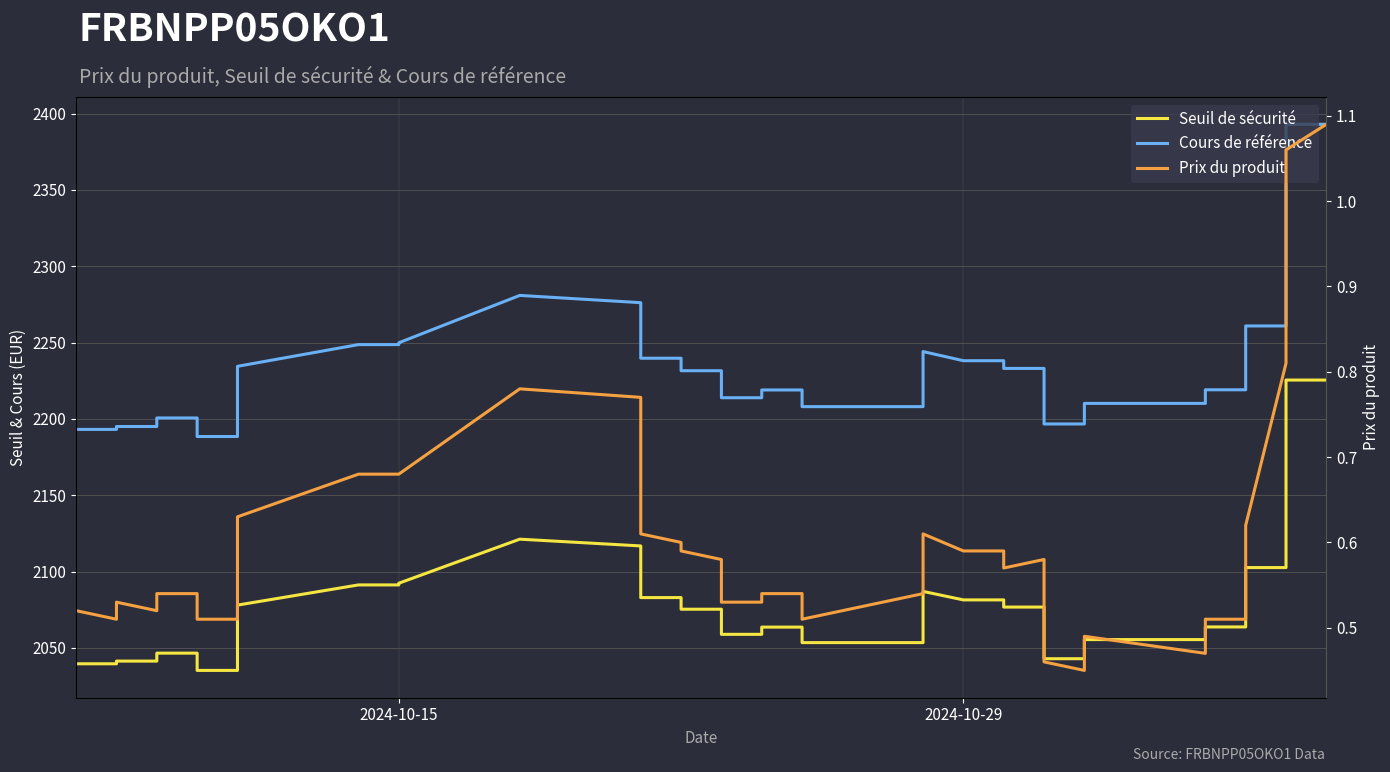

True or false: Seuil de sécurité and Cours de référence cross at least once.

False